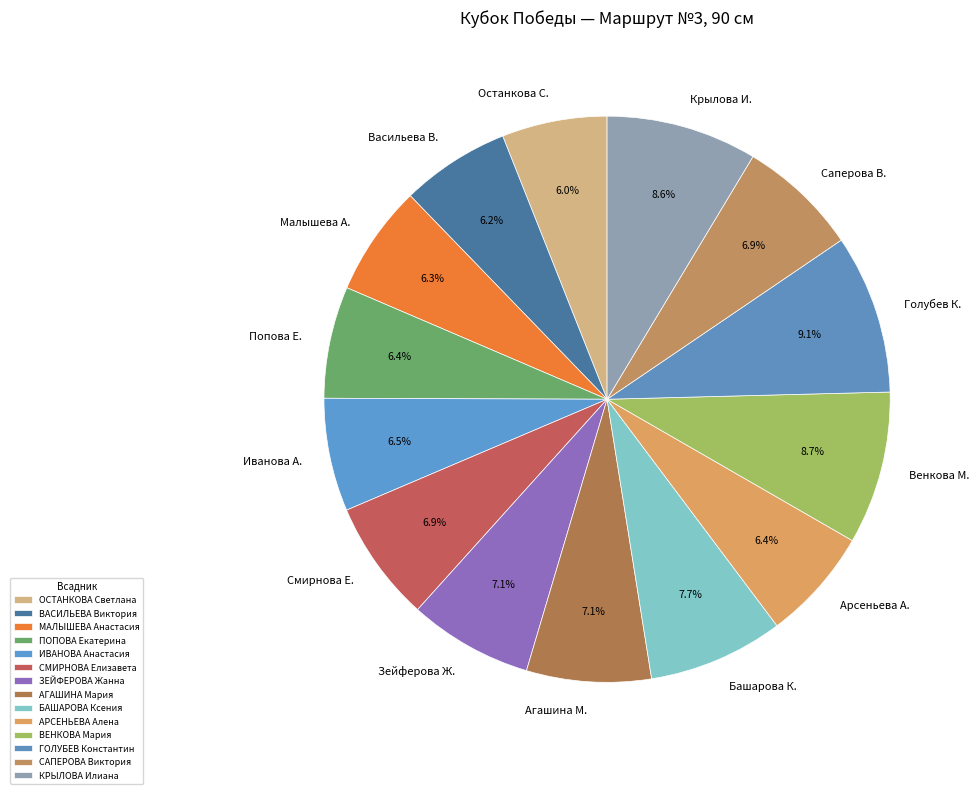

To the nearest percent, what percentage of the pie is СМИРНОВА Елизавета?

7%